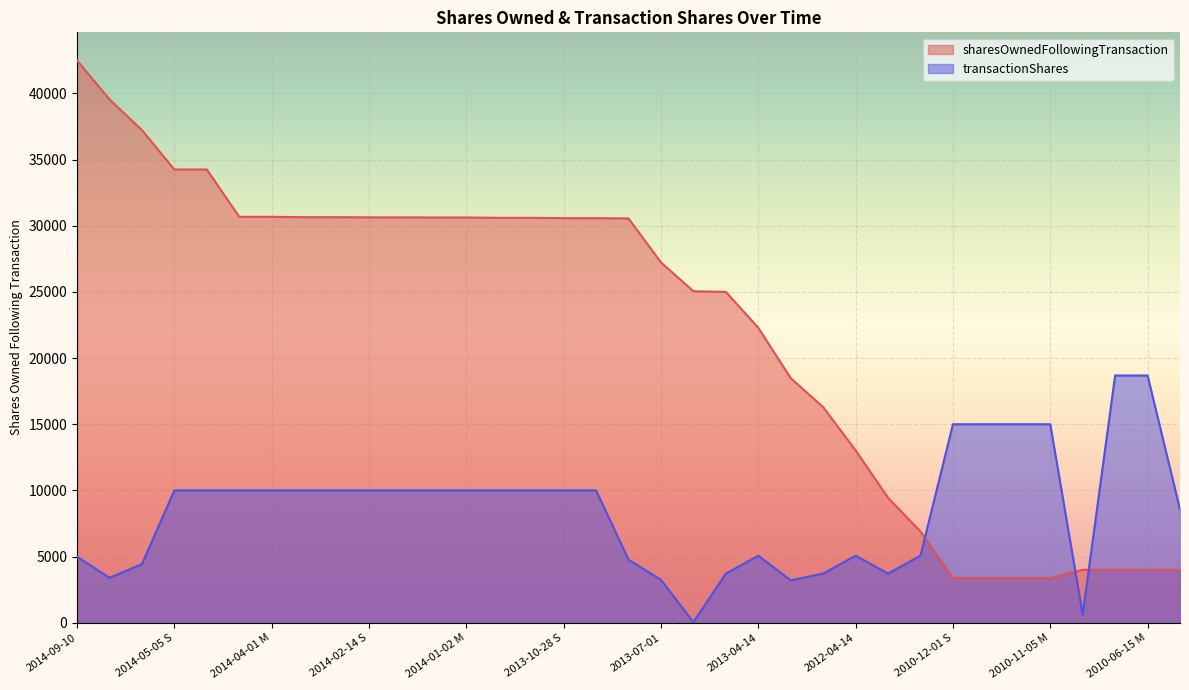

What is the label of the 9th point from the right?

2011-04-14